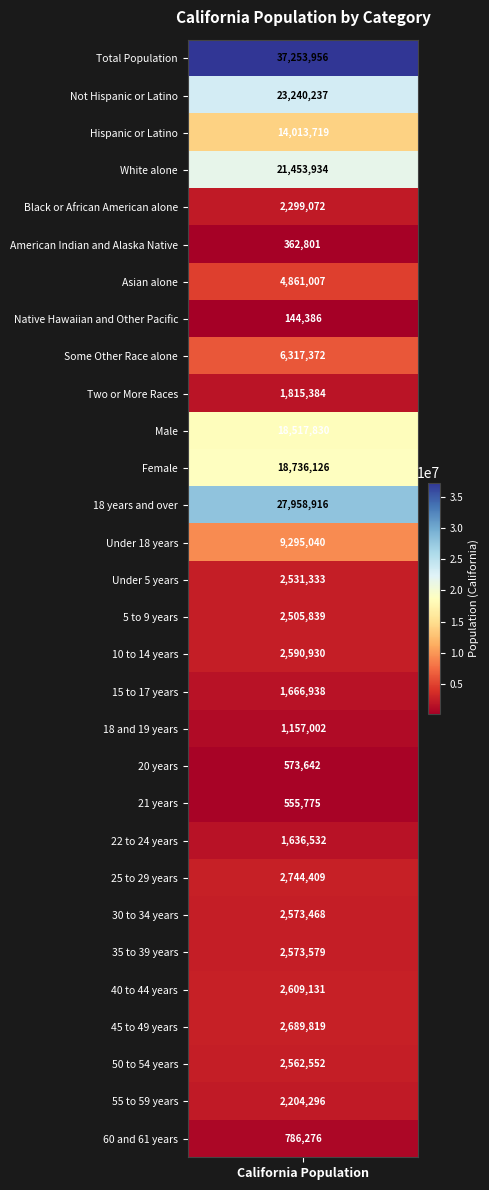

How many positive values does the 18 years and over series have?

1